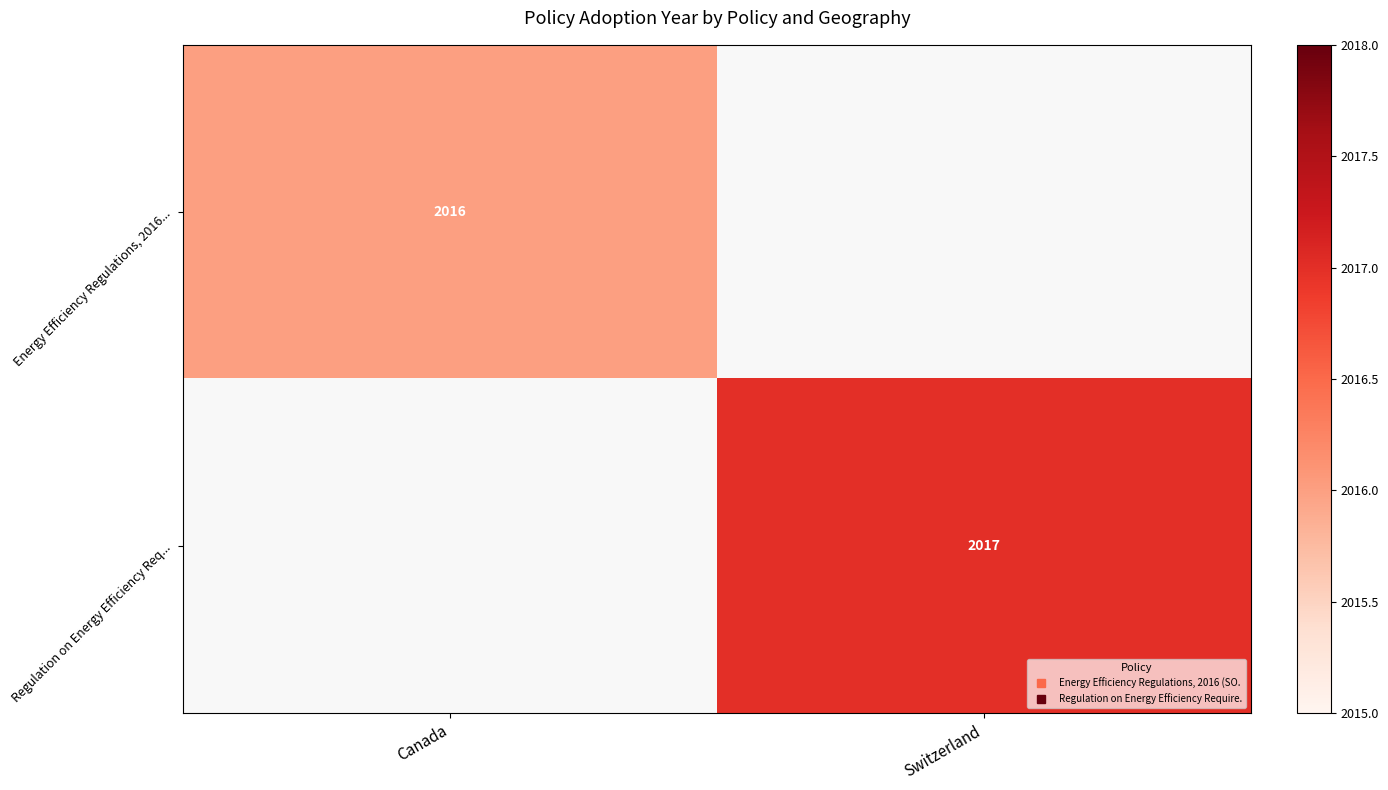

Which category has the lowest value in the Energy Efficiency Regulations, 2016... series?

Canada